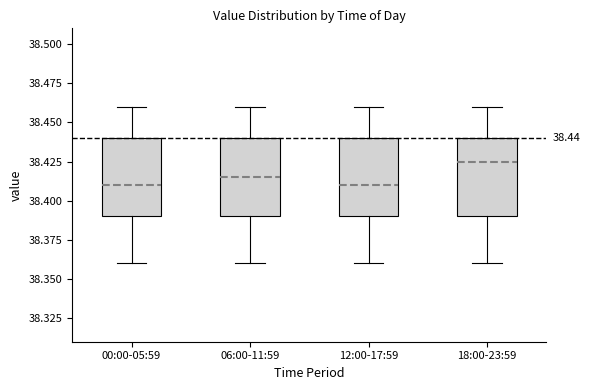

Which box has the highest median line?

18:00-23:59